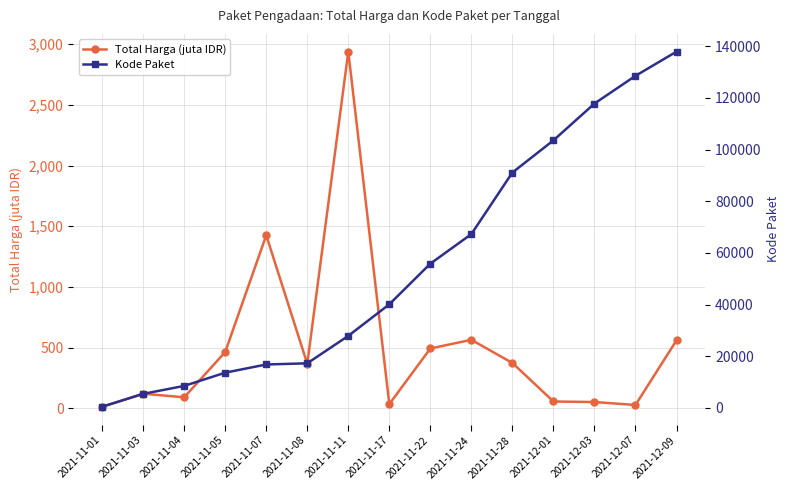

How many data points in Kode Paket are less than 40112?

7